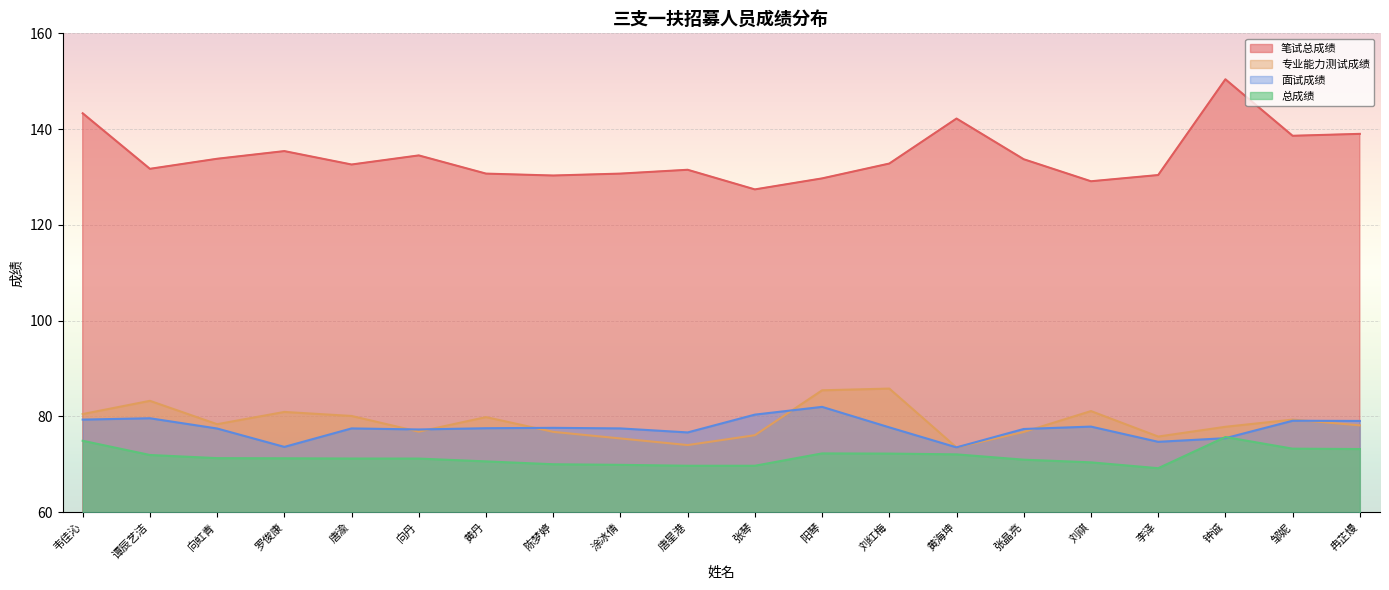

What are all the series names shown in the legend?

笔试总成绩, 专业能力测试成绩, 面试成绩, 总成绩